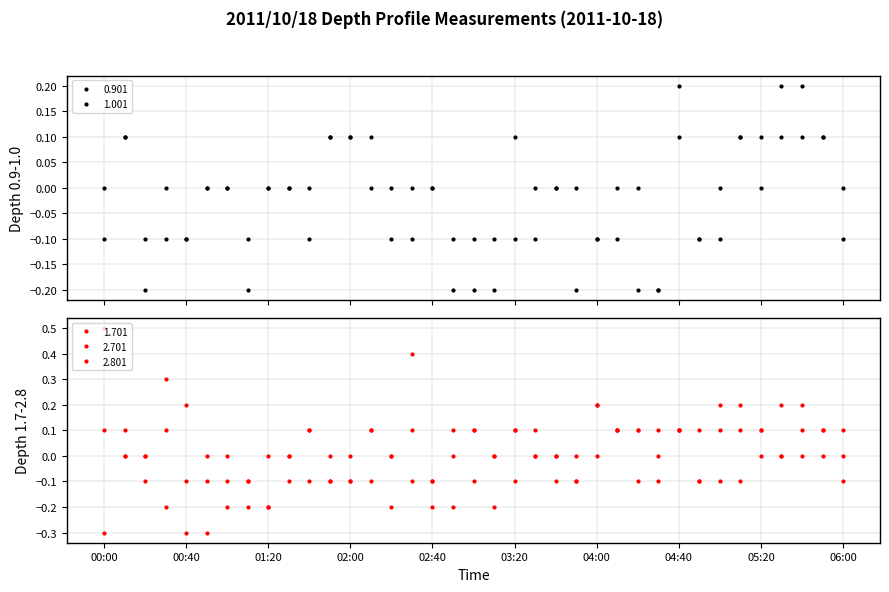

Is this an area chart (filled region under the line)?

No